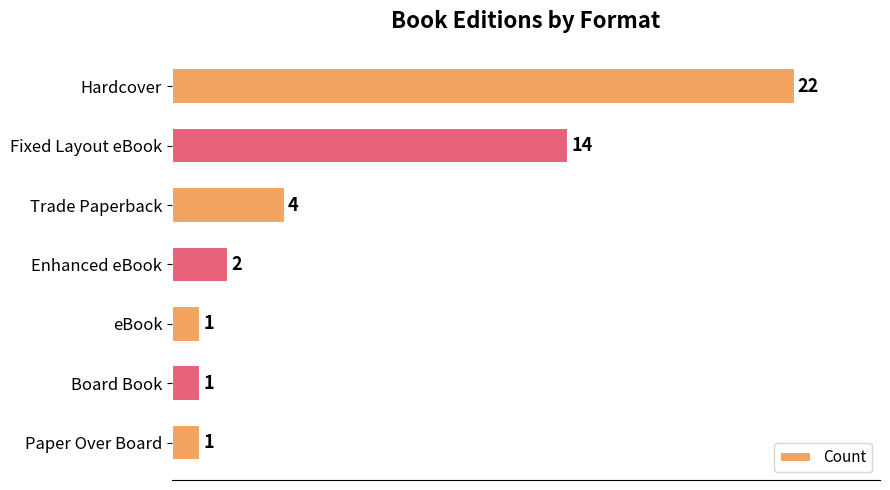

The chart shows a value of 22 at Hardcover. True or false?

True